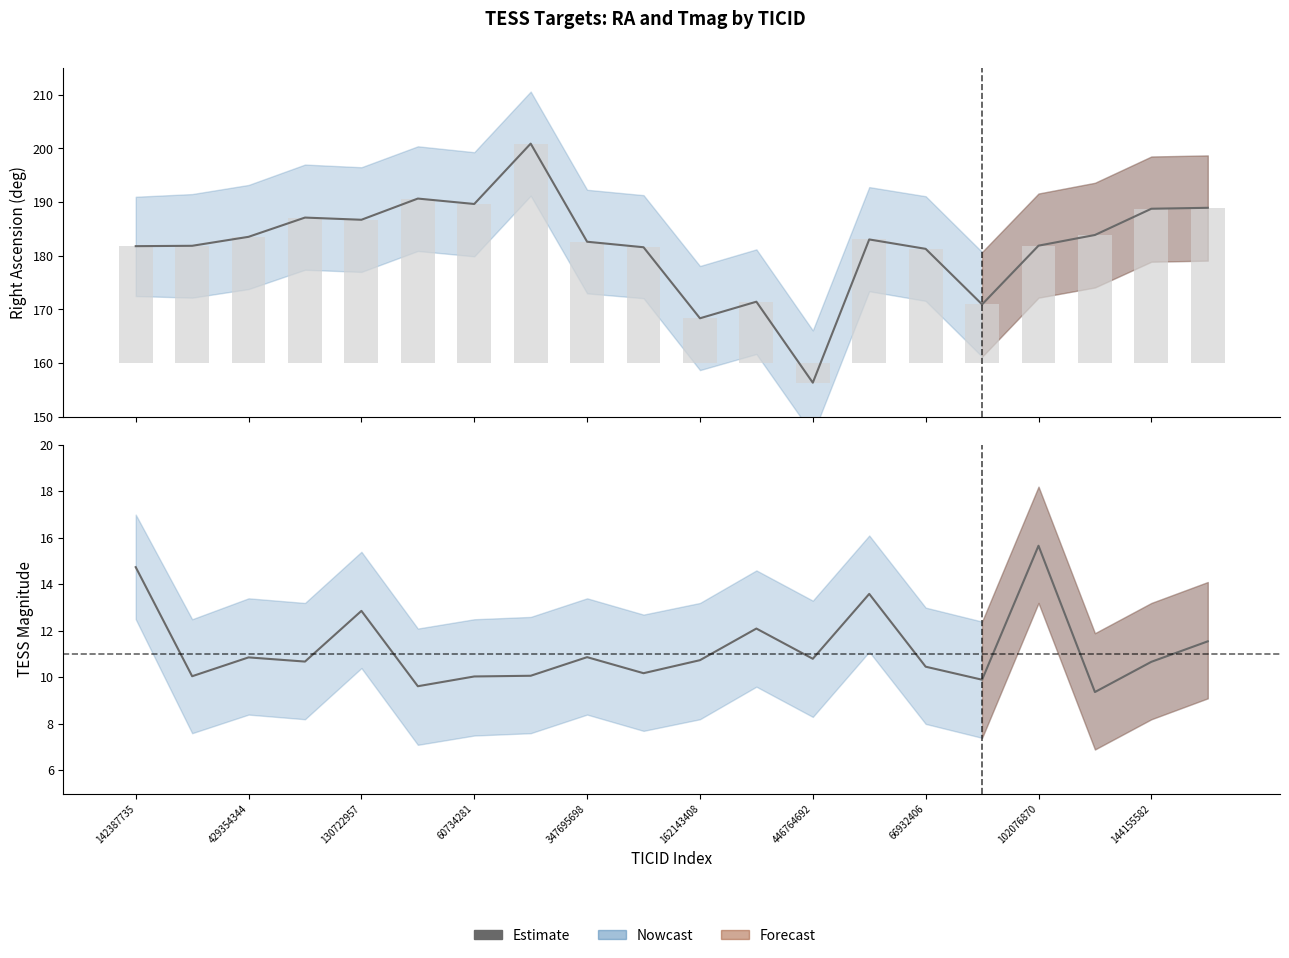

What is the difference between the maximum and minimum values?

6.3